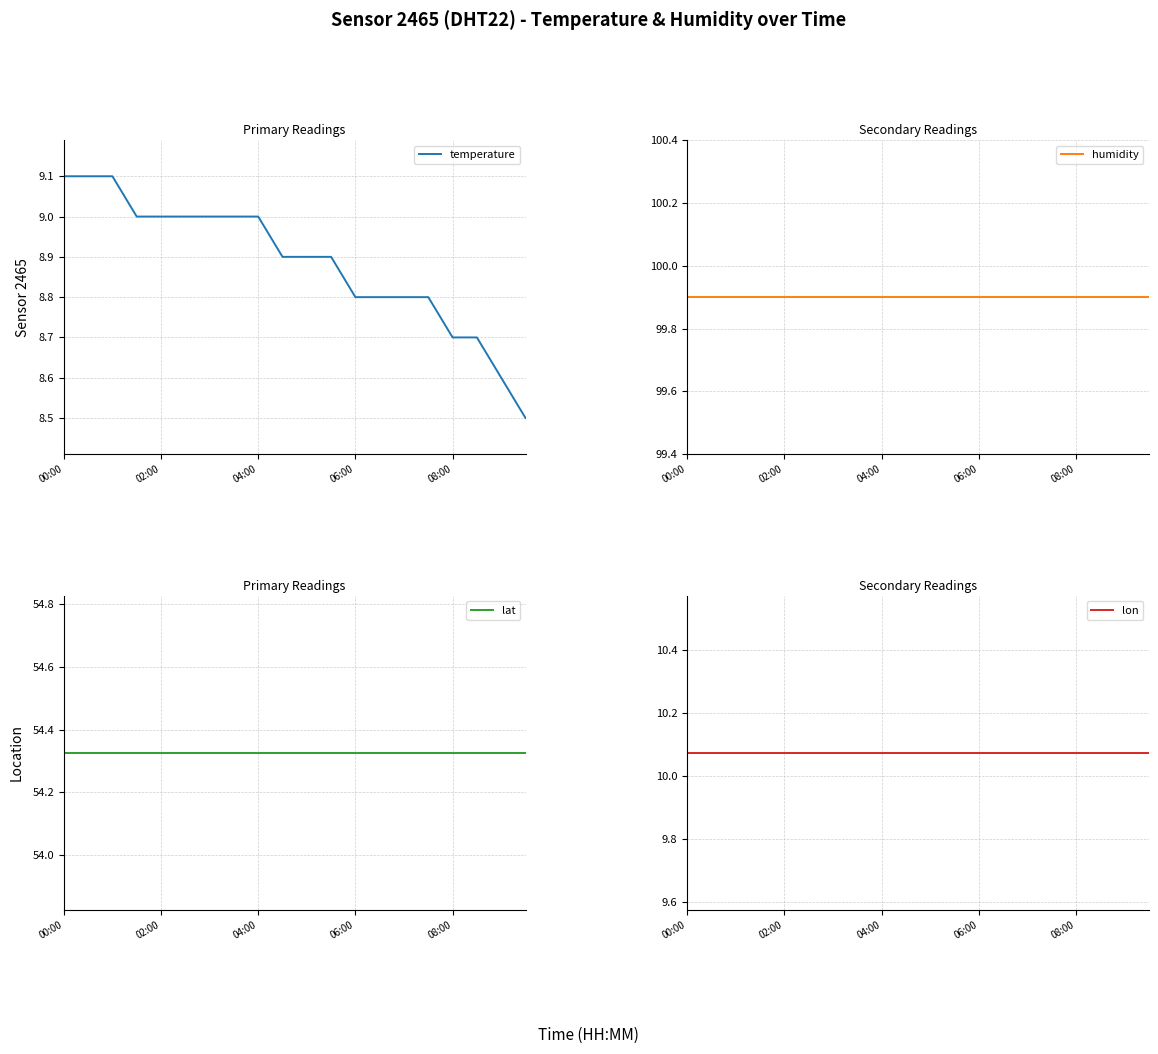

What position from the right is 11?

9